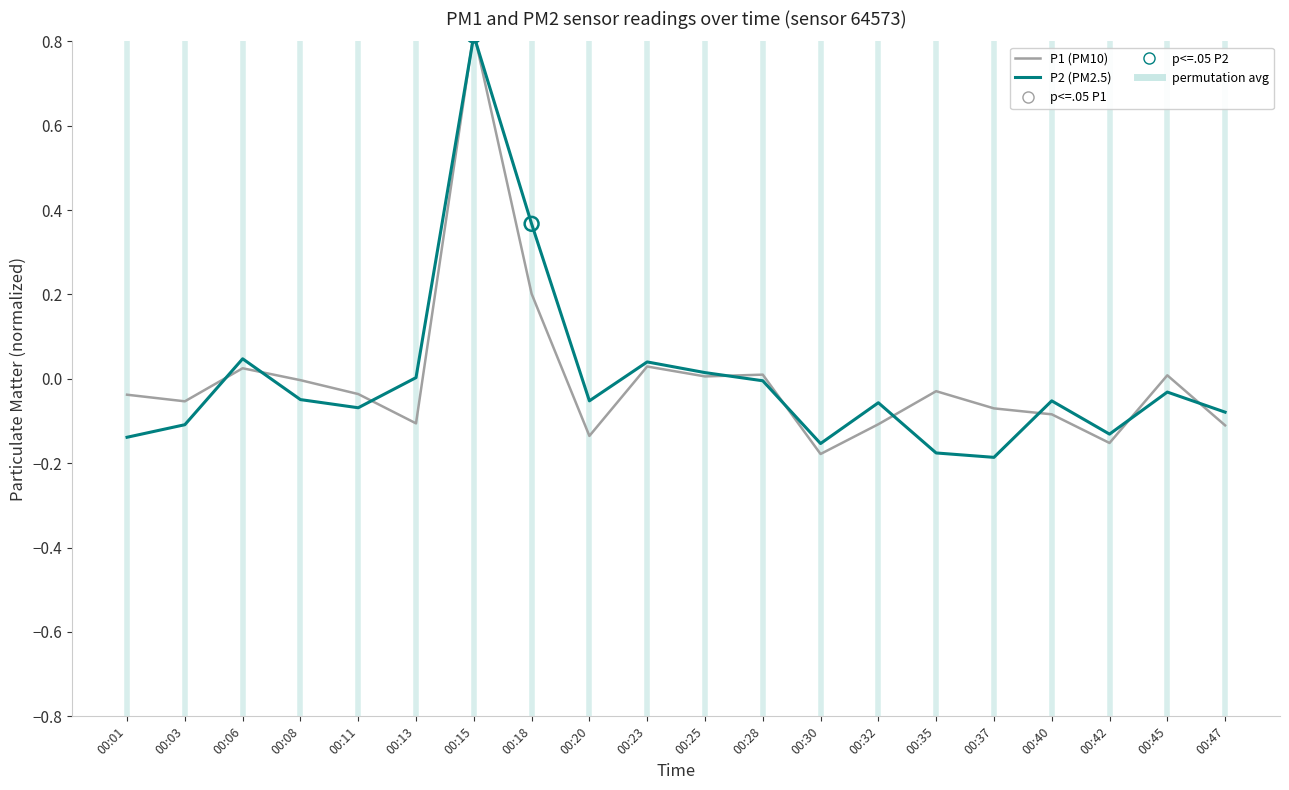

Which series contains the highest Y value?

P1